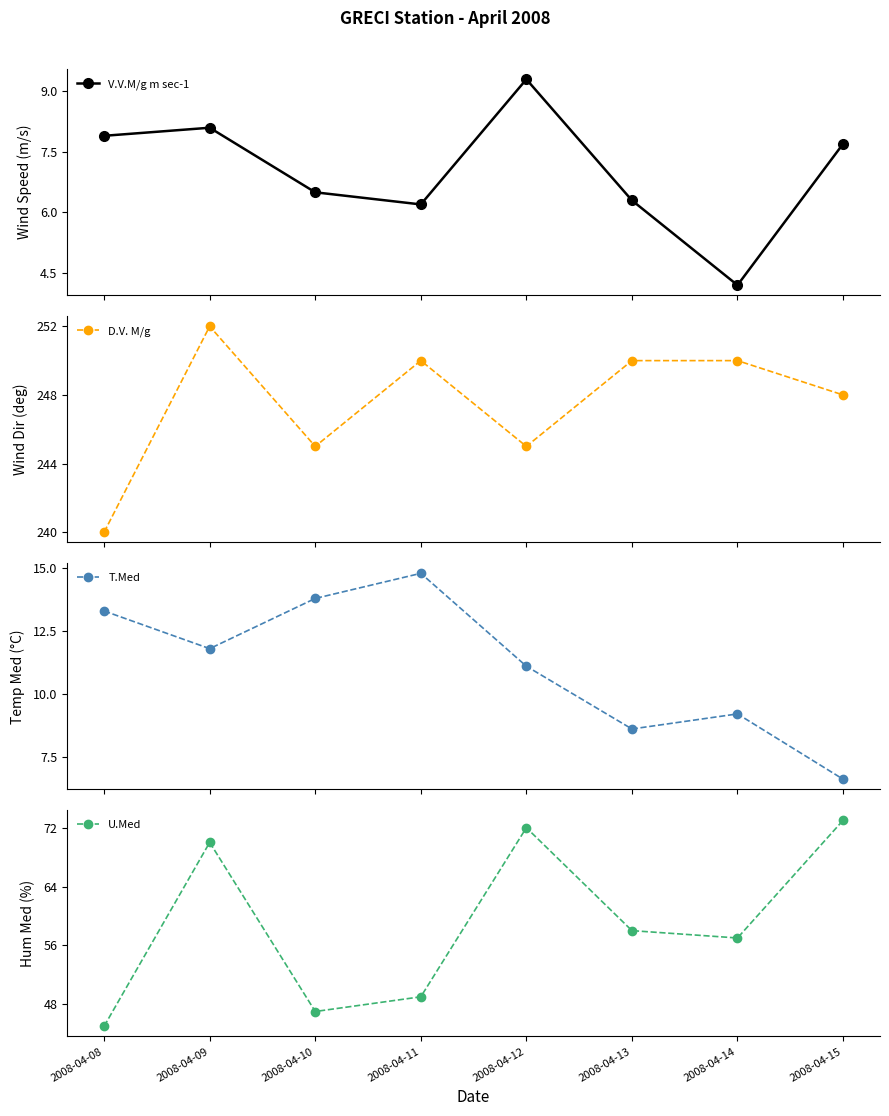

Is the value of V.V.M/g m sec-1 at 2008-04-14 greater than the value of U.Med at 2008-04-13?

No